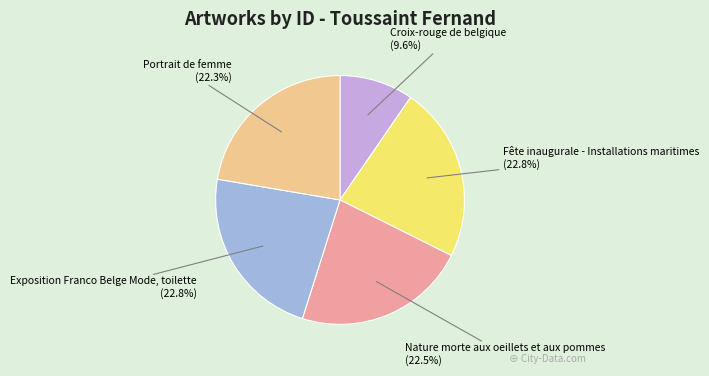

How many segments does this pie chart have?

5